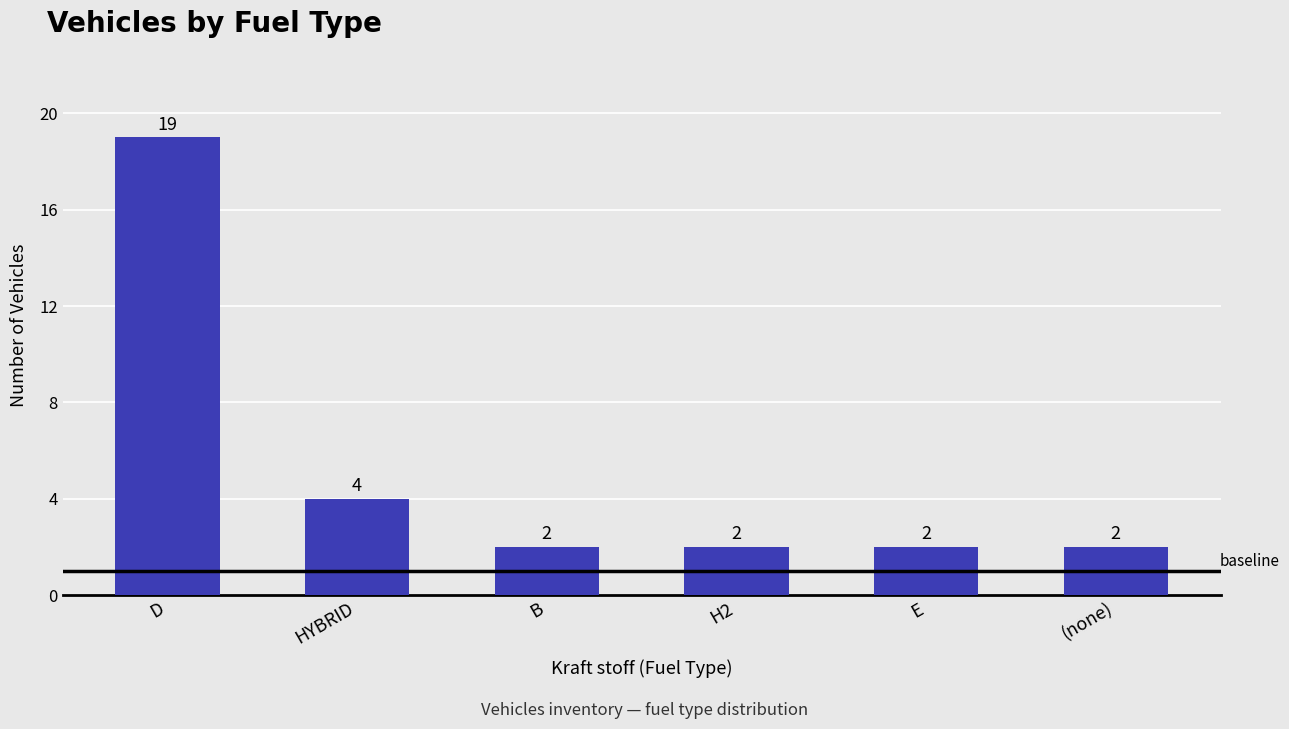

What is the sum of all values?

31